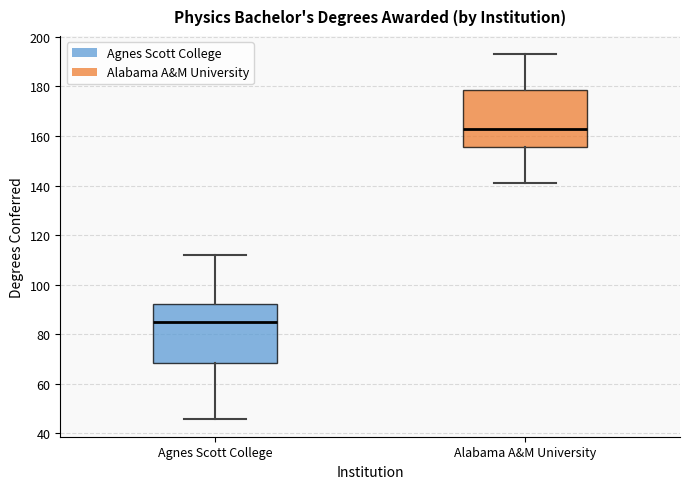

Where does the lower whisker of the box for Agnes Scott College end on the y-axis? The values are not printed on the chart, so give them approximately, as read against the axis.

46